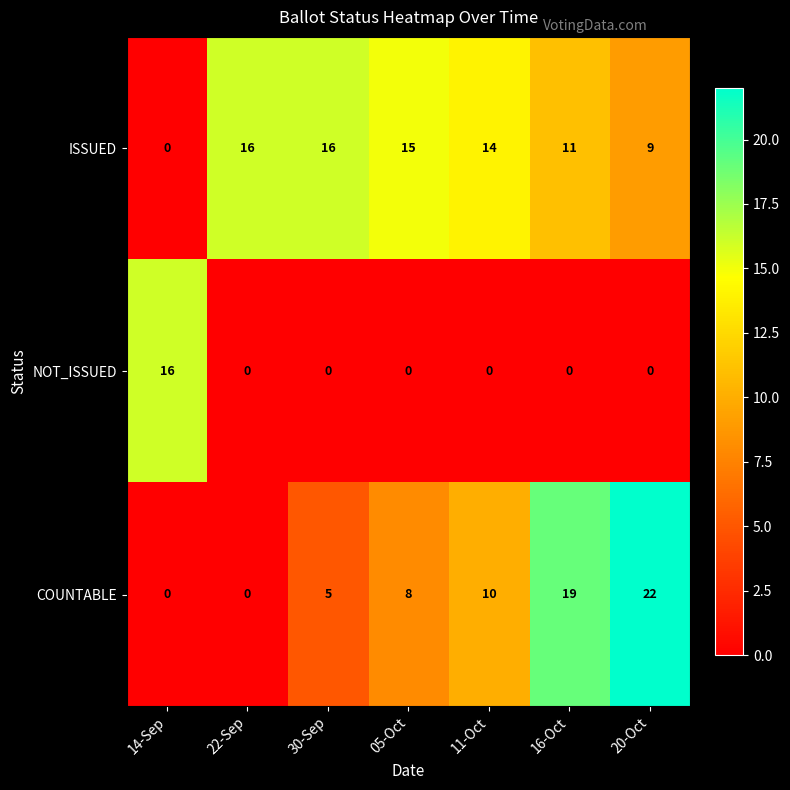

Is it true that COUNTABLE equals 12 at 14-Sep?

False